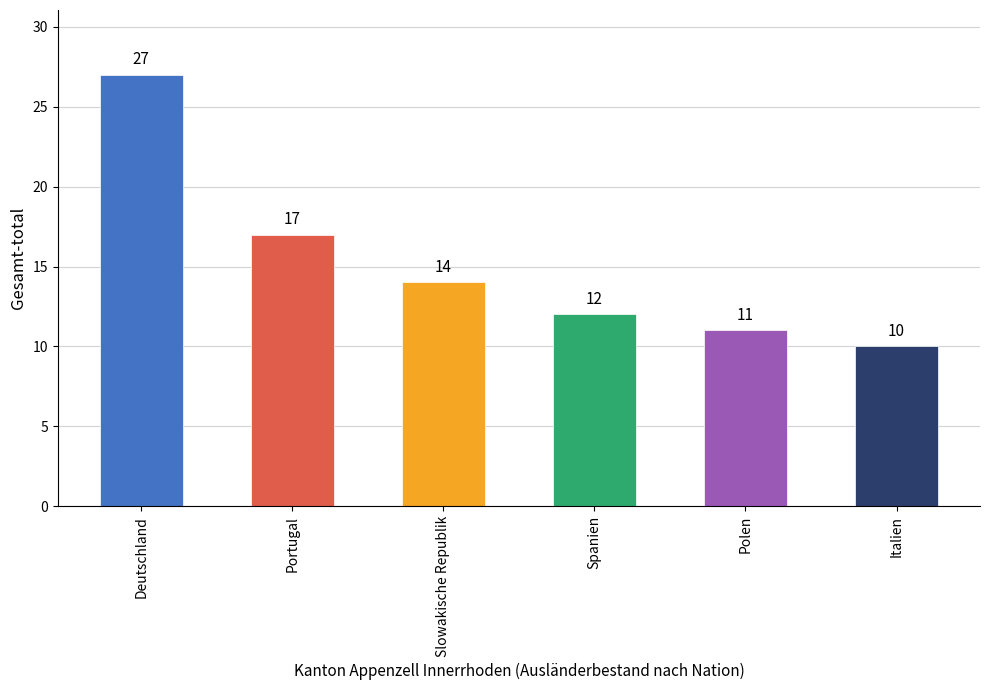

At which category does the chart reach its minimum across all series?

Italien